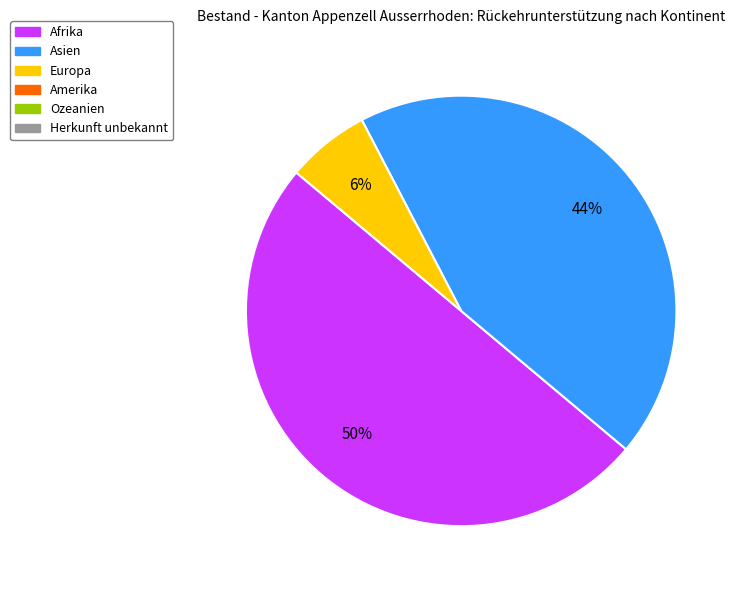

To the nearest percent, what is the average slice percentage?

33%